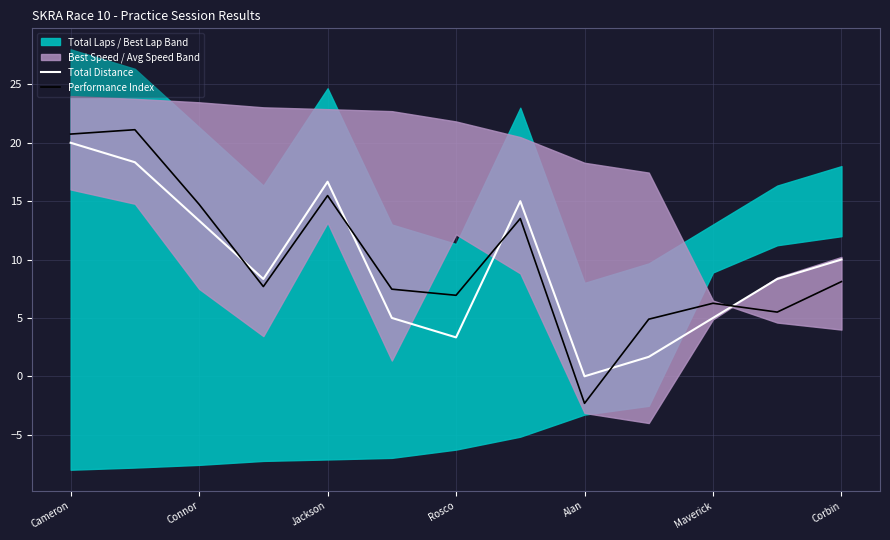

Reading right to left, list all the values displayed in this chart.

Total Distance: 10.0	8.3	5.0	1.7	0.0	15.0	3.3	5.0	16.7	8.3	13.3	18.3	20.0
Performance Index: 8.1	5.5	6.3	4.9	-2.3	13.5	6.9	7.5	15.5	7.7	14.7	21.1	20.7